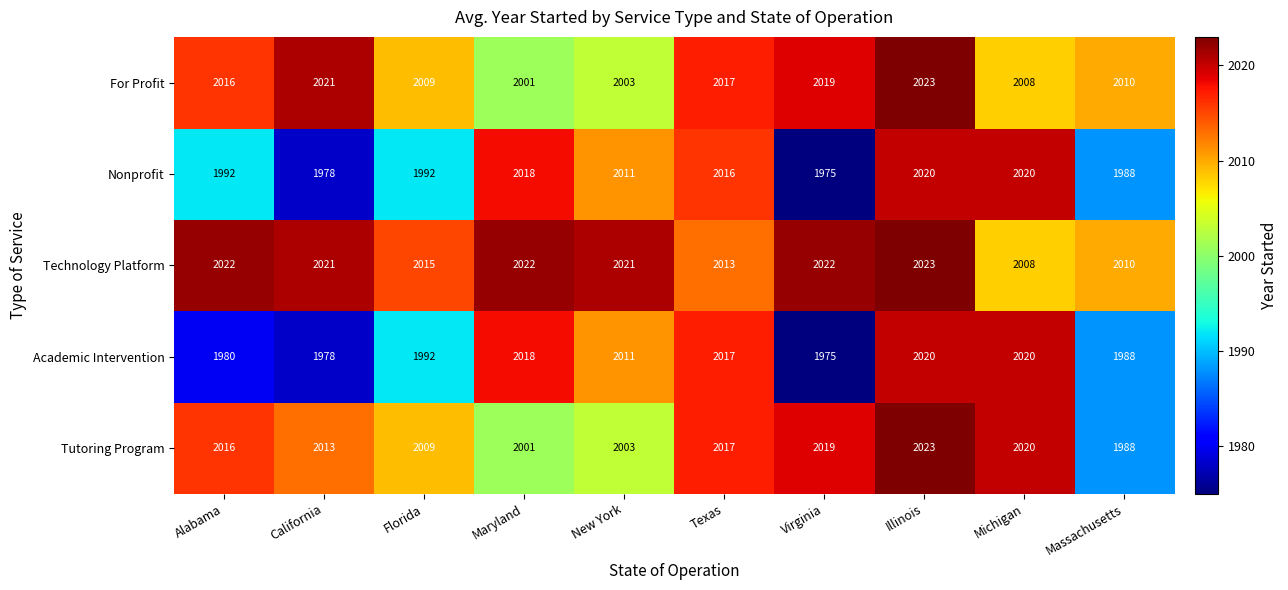

Between California and Virginia, which series saw the biggest shift?

Tutoring Program